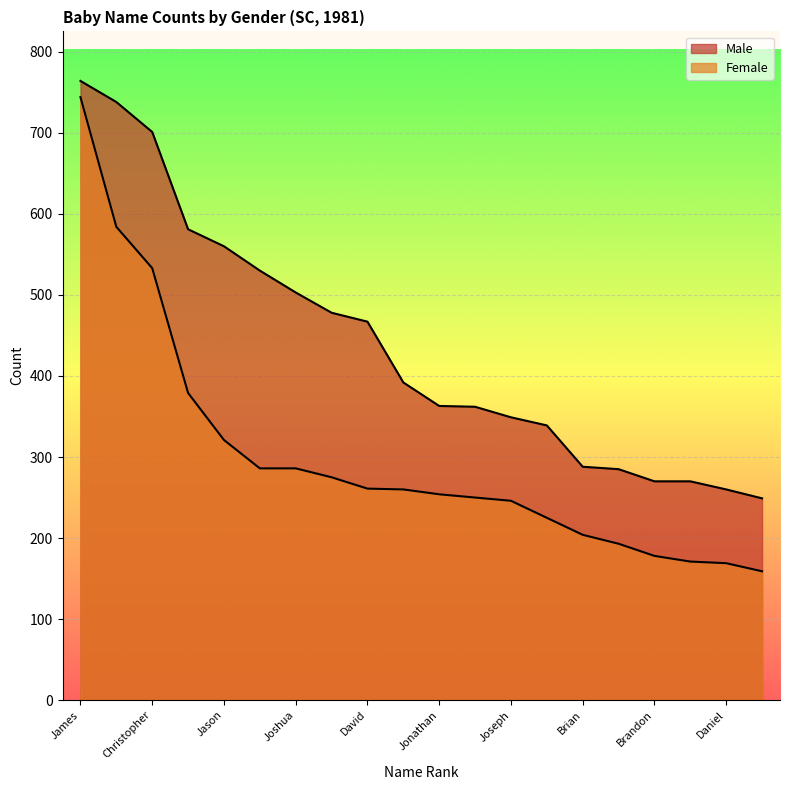

True or false: Male has a value of 132 at Charles.

False